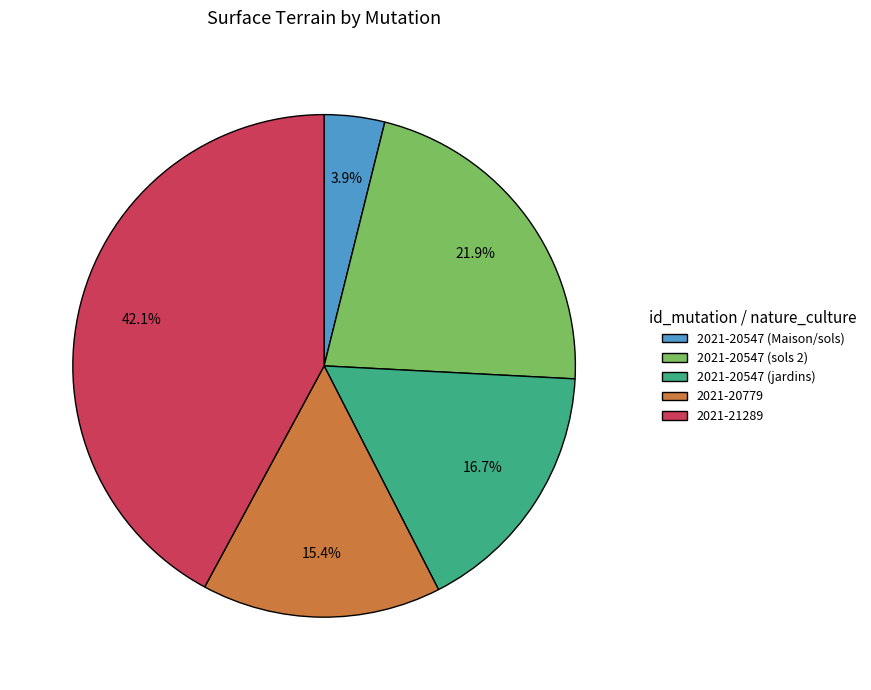

Does 2021-20779 account for over 50% of the chart?

No